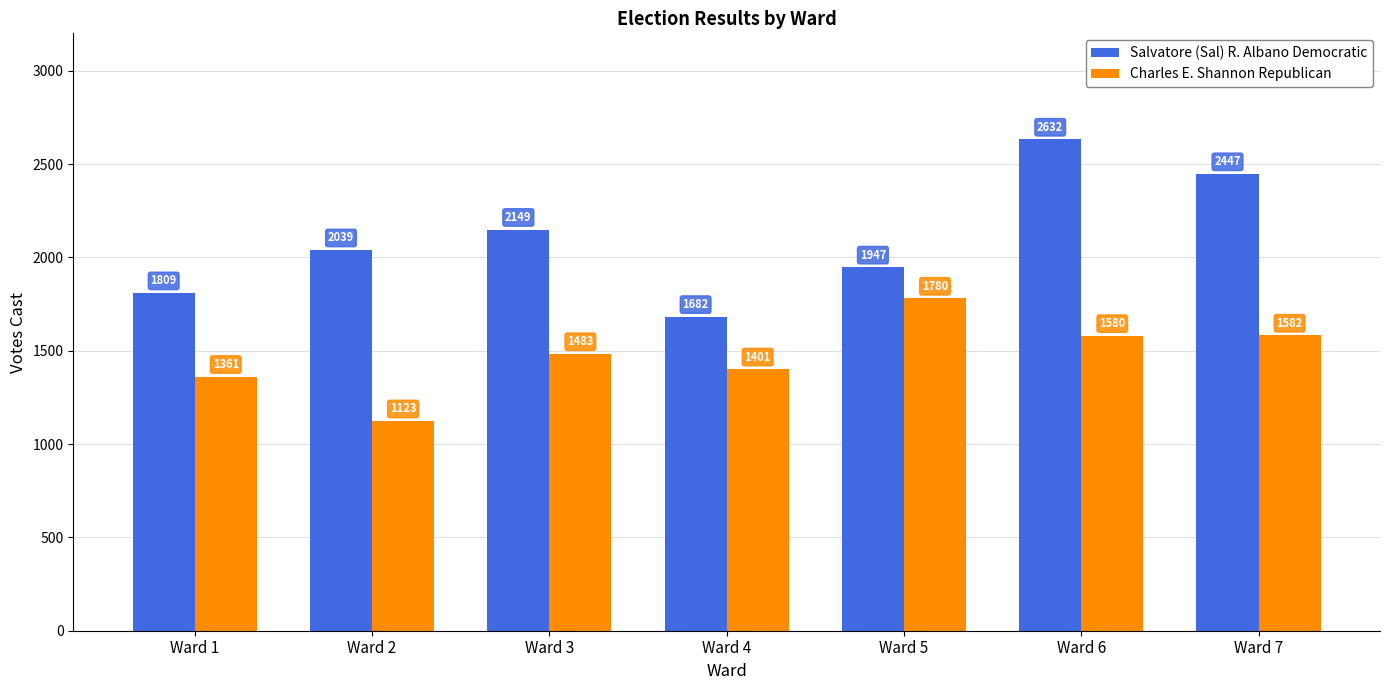

How many bars are there in each group?

2